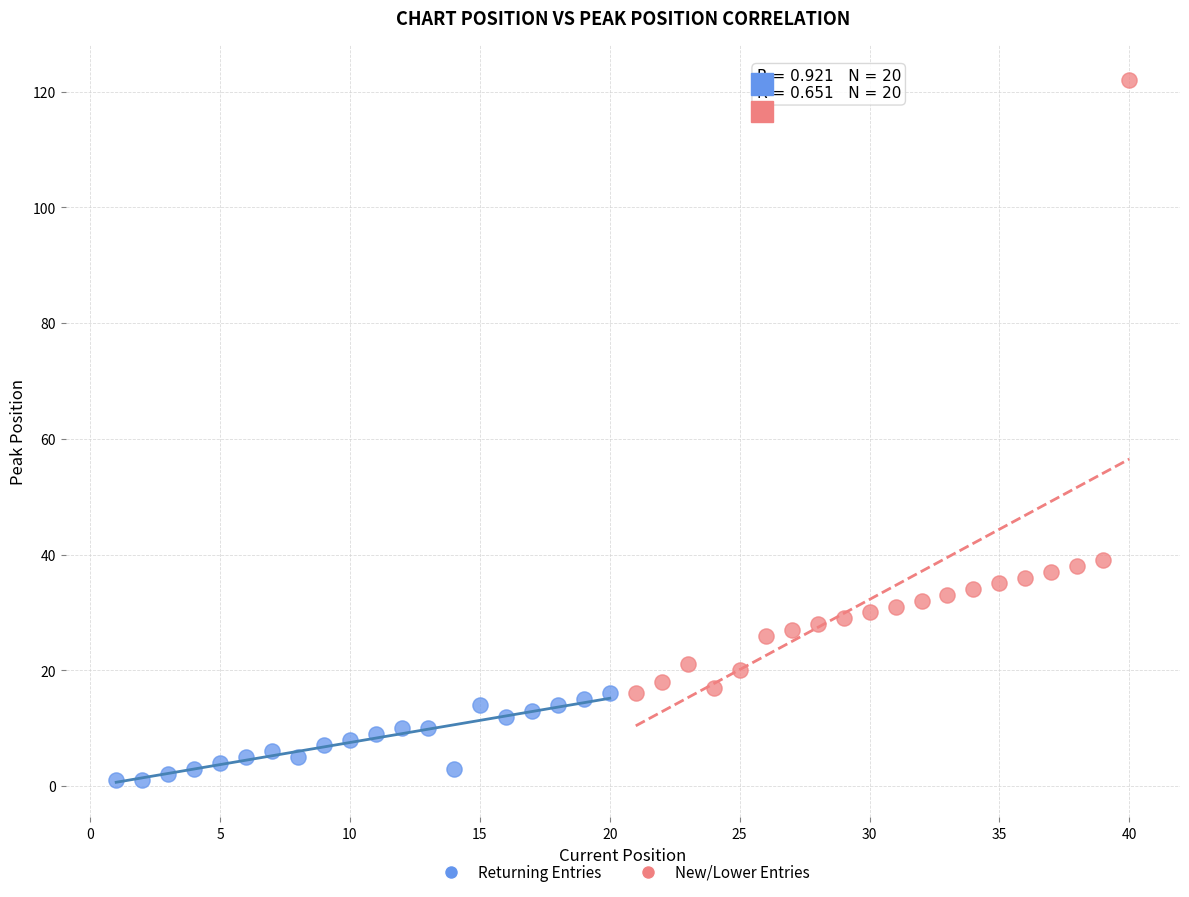

Which series has the largest Y range (max minus min)?

New/Lower Entries